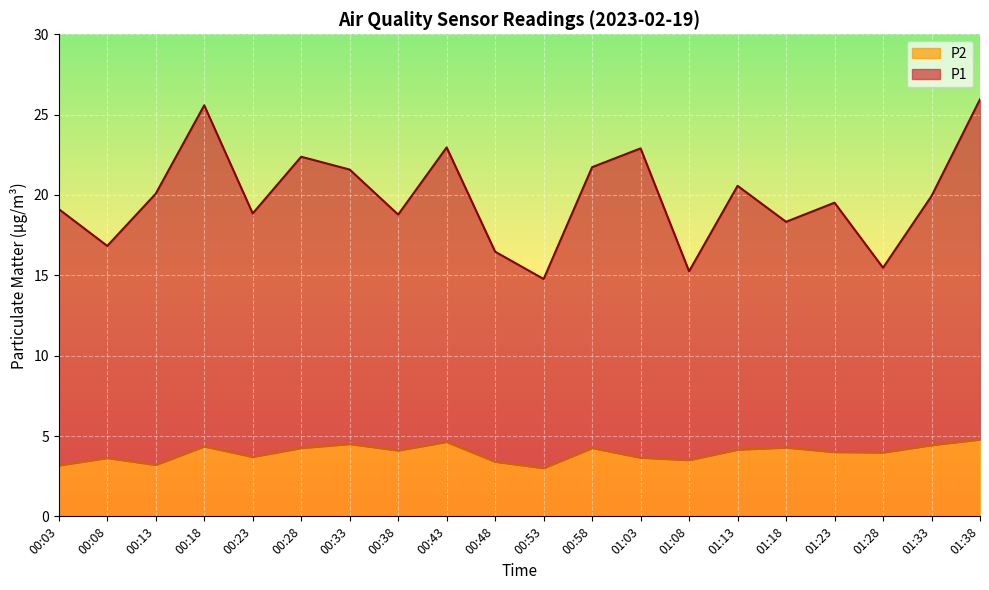

Rank the categories by P2 value from highest to lowest.

01:38, 00:43, 00:33, 01:33, 00:18, 01:18, 00:28, 00:58, 01:13, 00:38, 01:23, 01:28, 00:23, 01:03, 00:08, 01:08, 00:48, 00:13, 00:03, 00:53